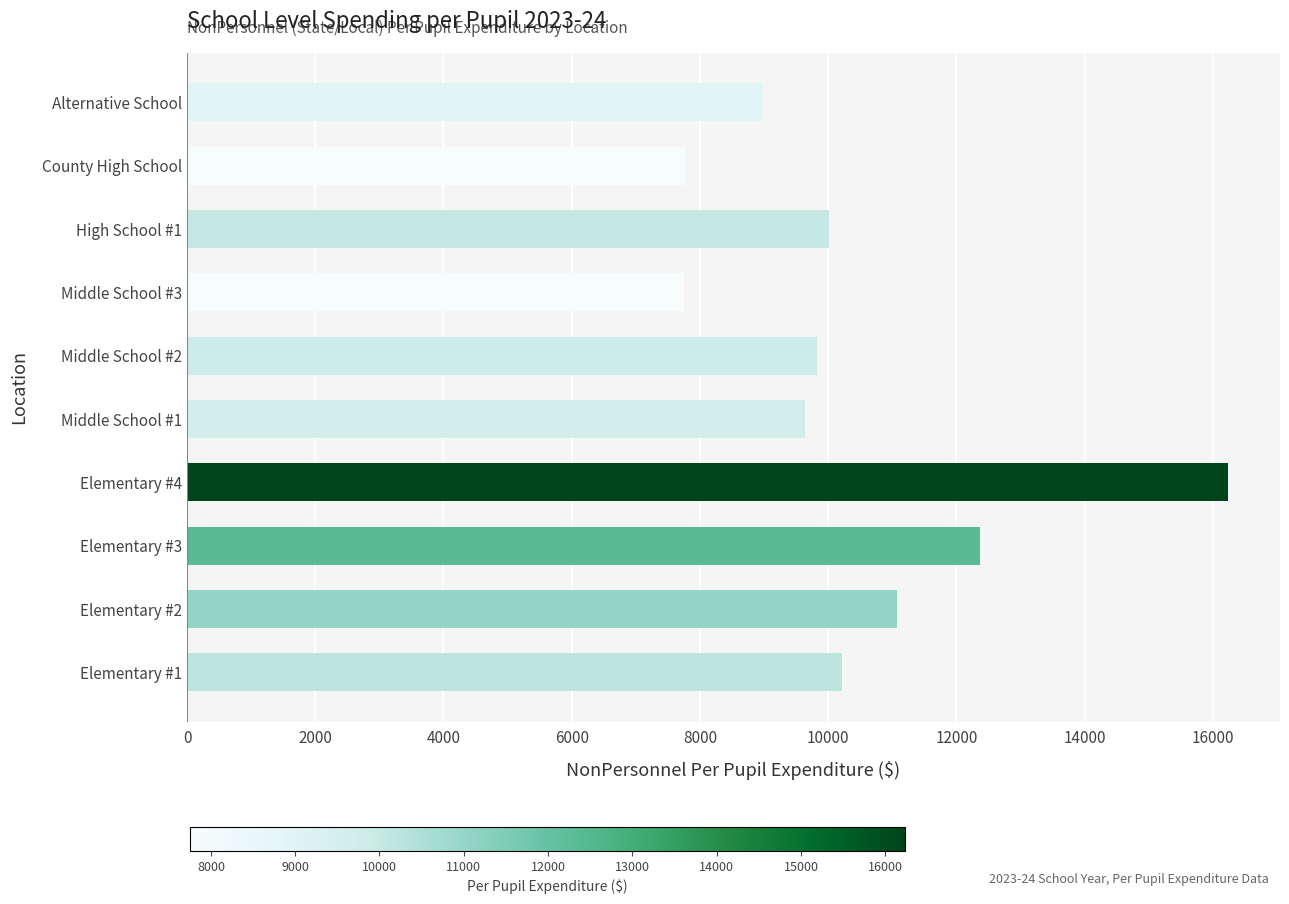

What is the sum of all values?

103869.6